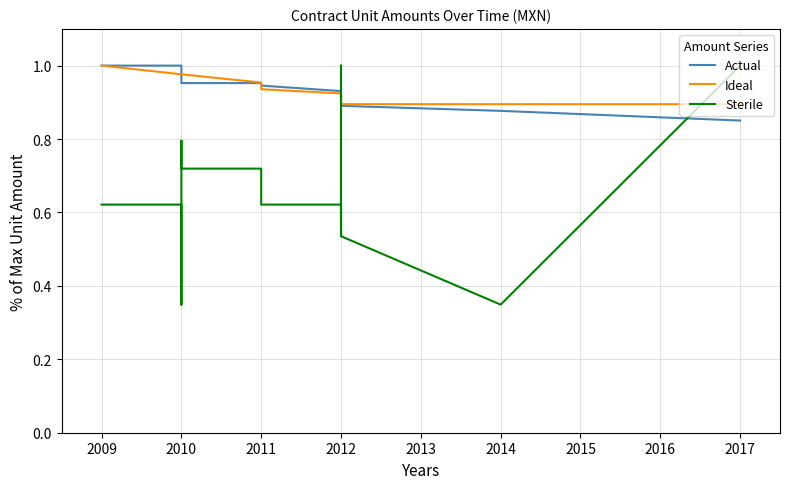

Reading left to right, what are all the values shown in this chart?

Actual: 1.0	1.0	1.0	1.0	1.0	1.0	1.0	1.0	1.0	0.9	0.9	0.9	0.9	0.9	0.9	0.9	0.9	0.9	0.9	0.9
Ideal: 1.0	1.0	1.0	1.0	1.0	1.0	1.0	1.0	1.0	0.9	0.9	0.9	0.9	0.9	0.9	0.9	0.9	0.9	0.9	0.9
Sterile: 0.6	0.6	0.6	0.5	0.3	0.8	0.7	0.7	0.7	0.6	0.6	0.6	0.5	0.7	1.0	0.5	0.5	0.5	0.3	1.0